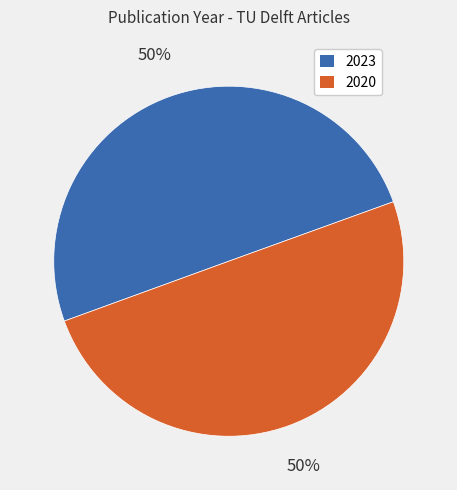

To the nearest percent, what percentage of the pie is 2023?

50%